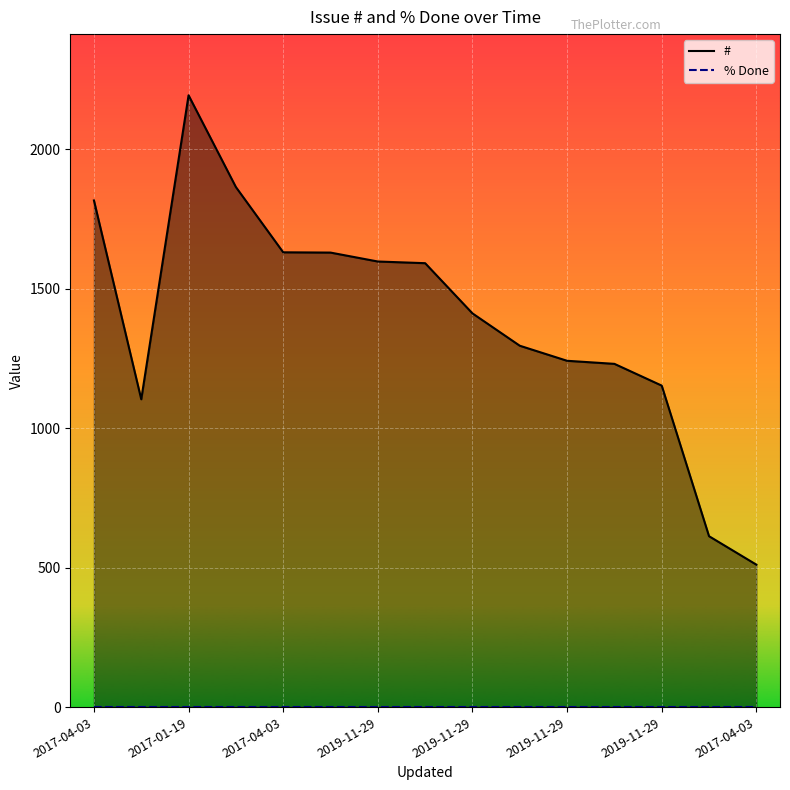

Does the chart display data point markers on the line(s)?

No